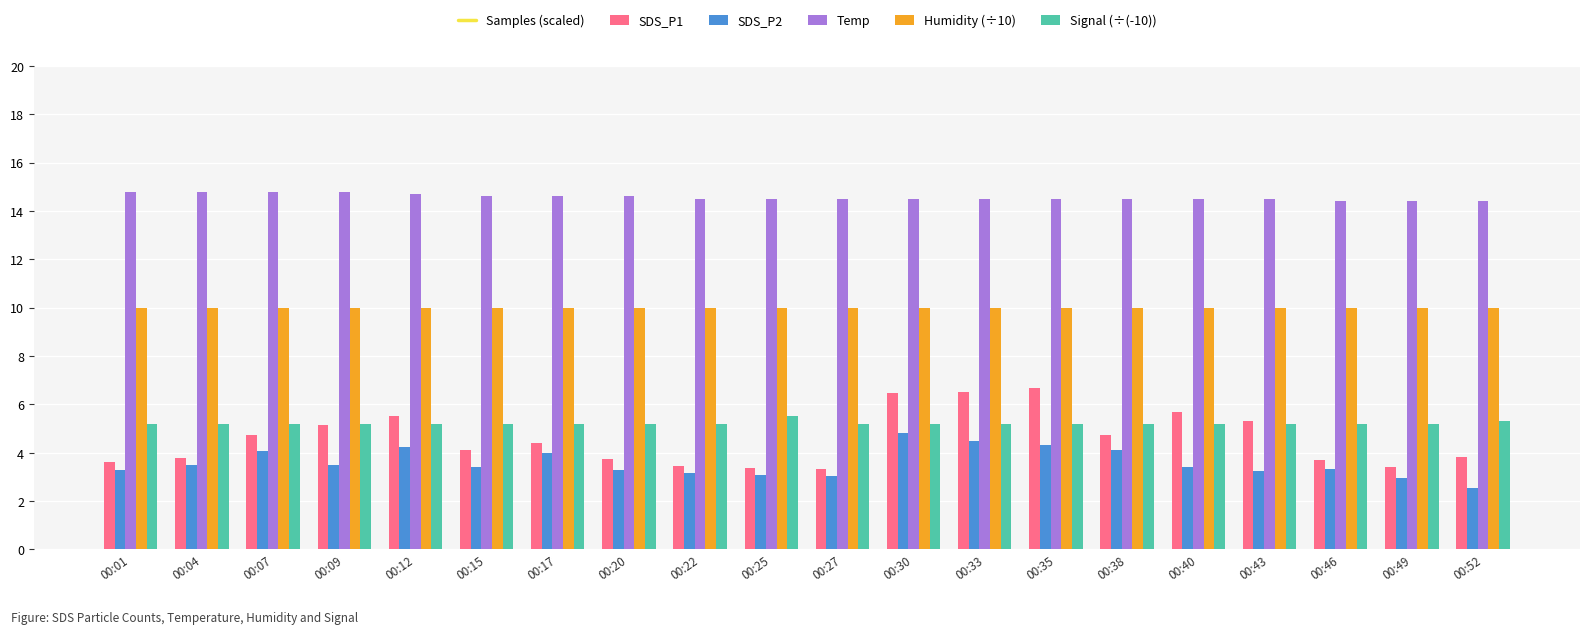

What is the difference between the Temp values at 00:27 and 00:15?

0.1